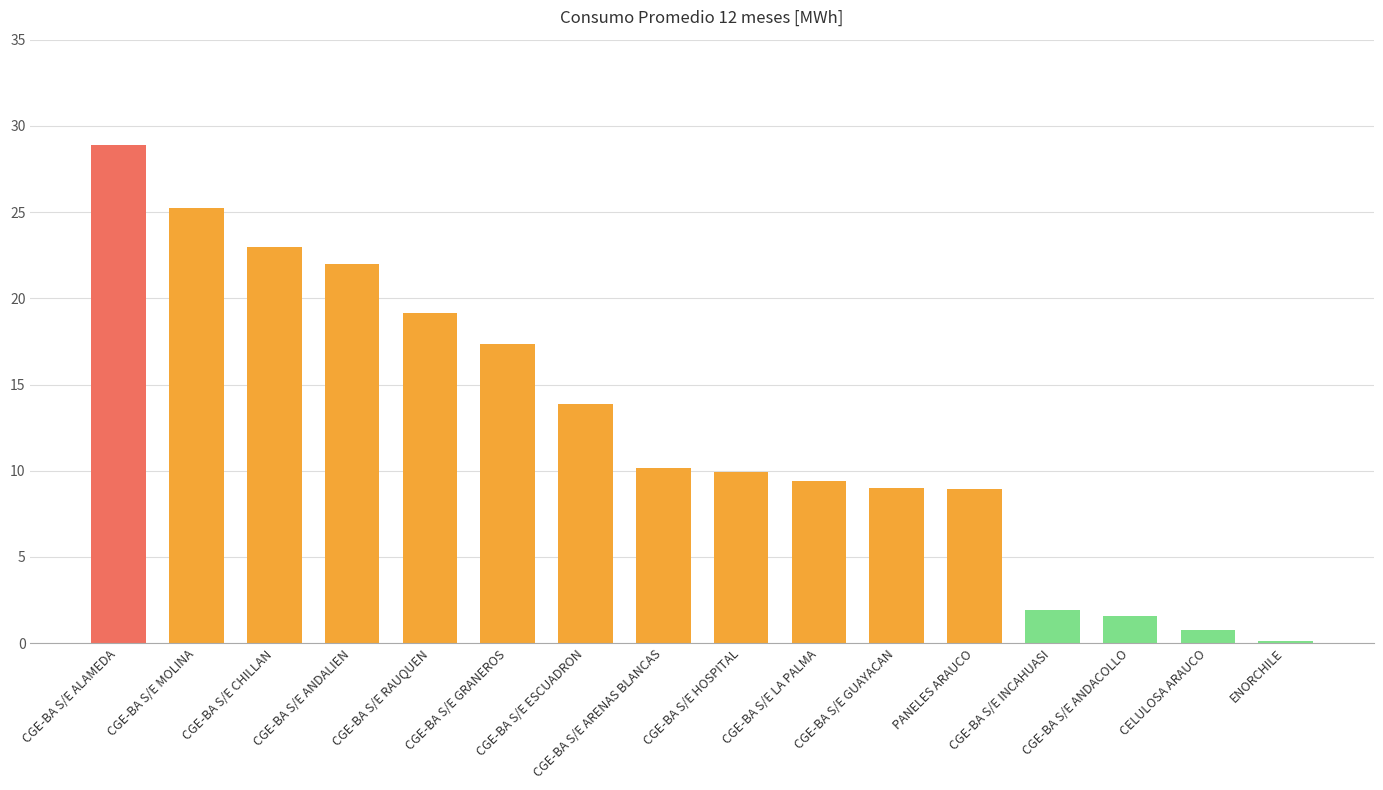

What is the sum of the values at CGE-BA S/E MOLINA and ENORCHILE?

25.3